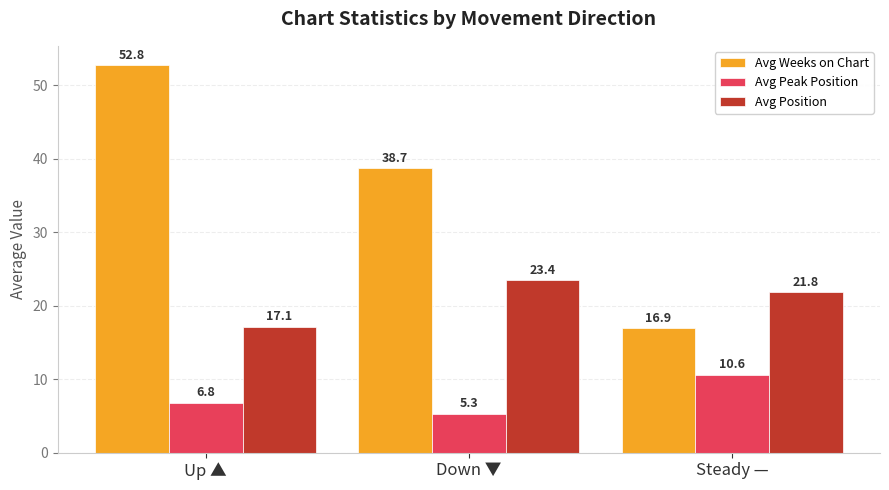

Reading right to left, extract all data points from this chart.

Avg Weeks on Chart: Steady —=16.9	Down ▼=38.7	Up ▲=52.8
Avg Peak Position: Steady —=10.6	Down ▼=5.3	Up ▲=6.8
Avg Position: Steady —=21.8	Down ▼=23.4	Up ▲=17.1